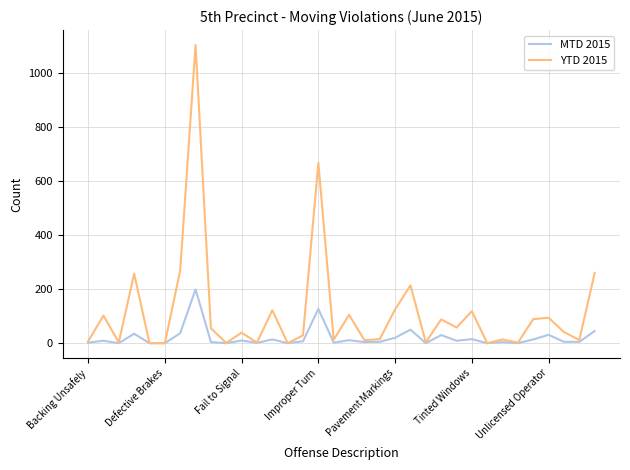

What is the difference between the maximum and second lowest values in the MTD 2015 series?

199